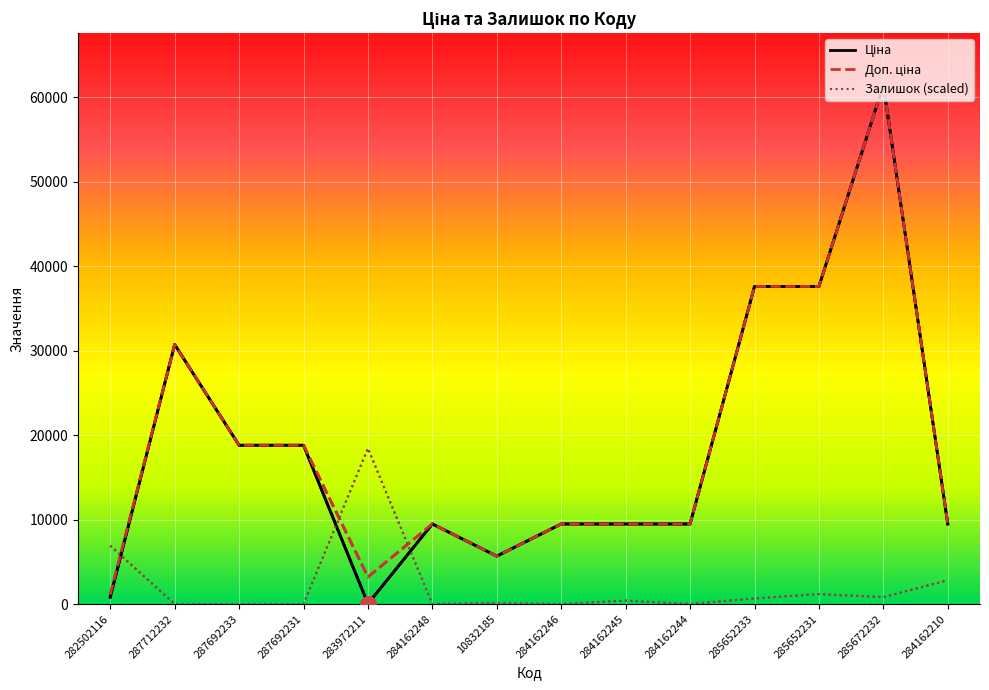

What are all the series names shown in the legend?

Ціна, Доп. ціна, Залишок (scaled)